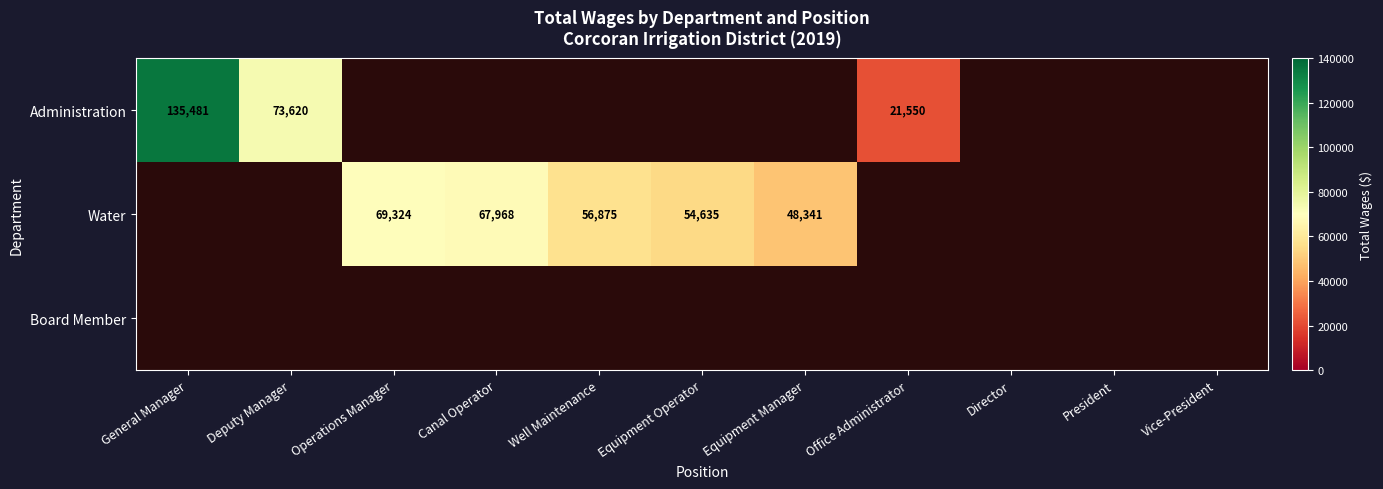

Between Vice-President and President, which is larger?

President